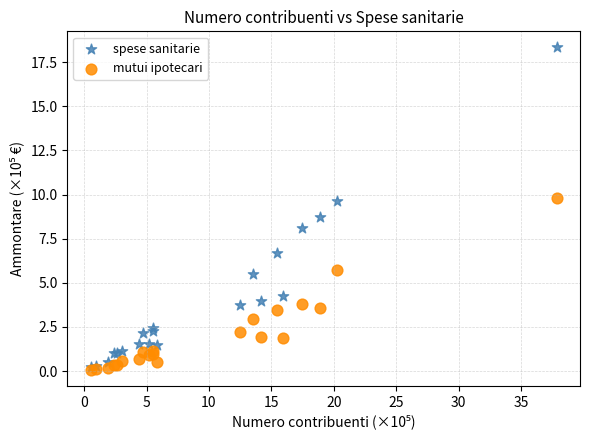

Which series reaches the minimum Y coordinate?

mutui ipotecari